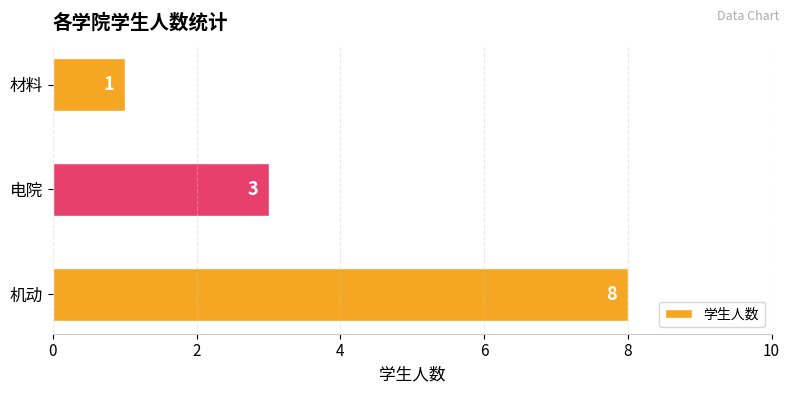

Approximately how many times larger is the value at 机动 compared to 材料?

8.0